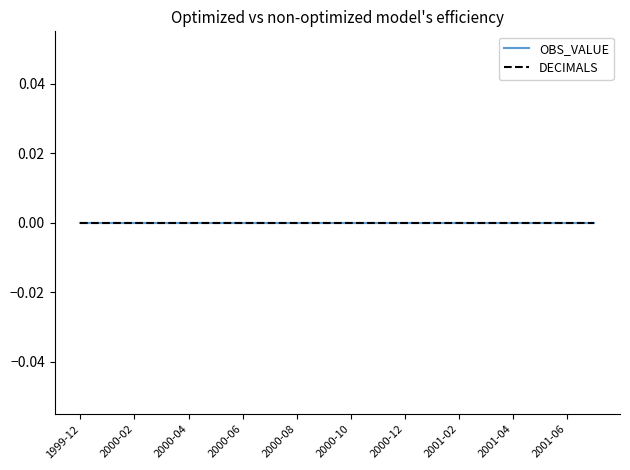

Which category has the highest value across all series?

1999-12